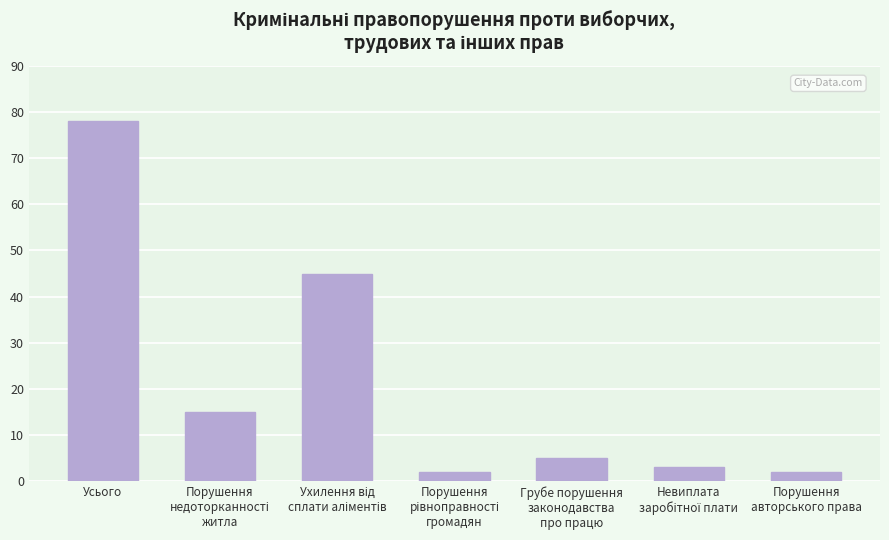

Reading left to right, list all the values displayed in this chart.

78	15	45	2	5	3	2